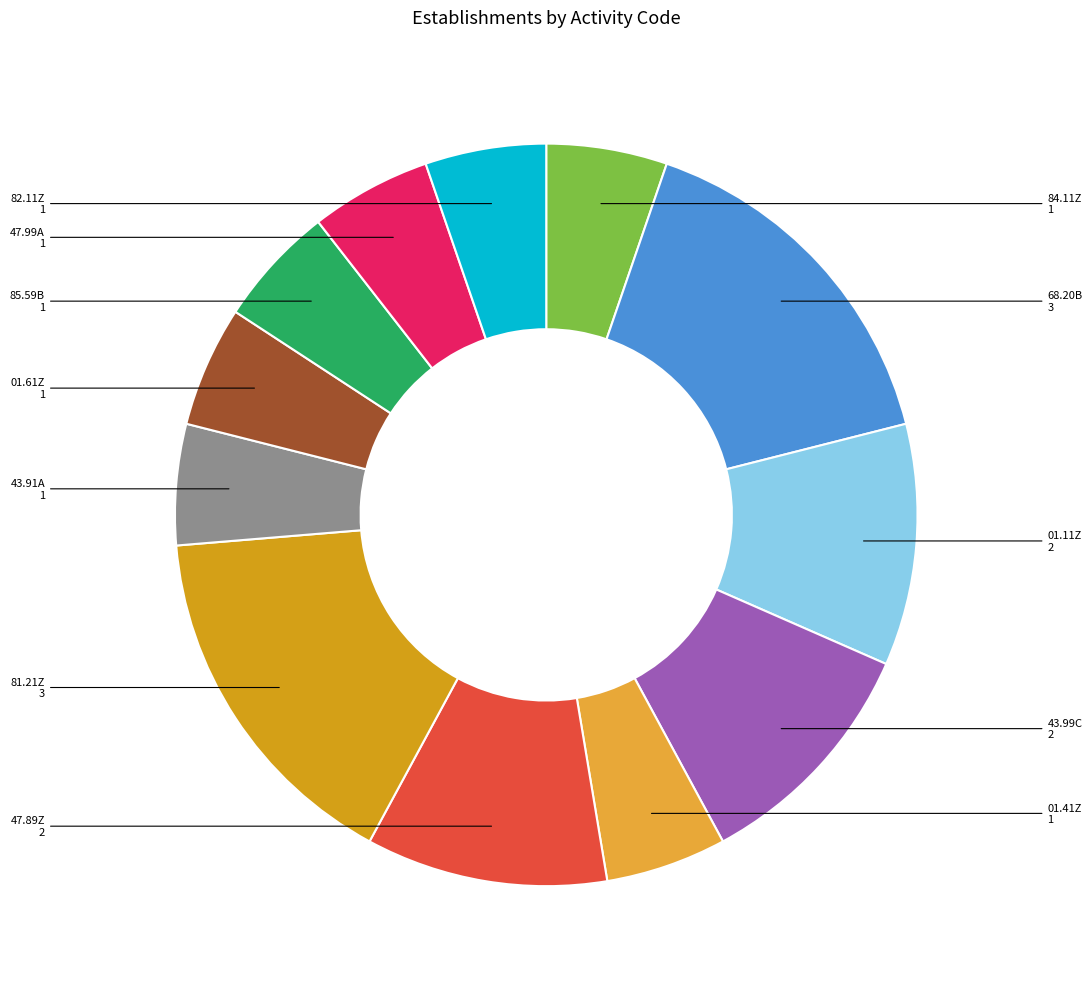

Do 85.59B and 43.91A together represent more than half of the pie?

No